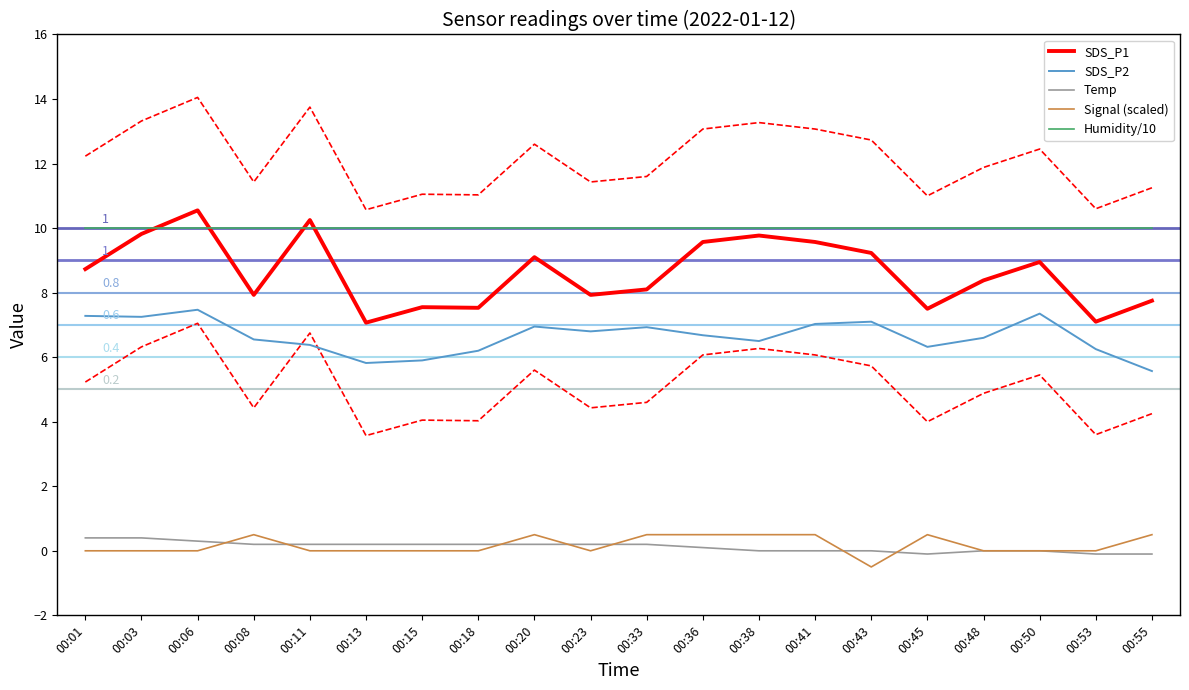

Which series has the largest total across all categories?

Humidity/10